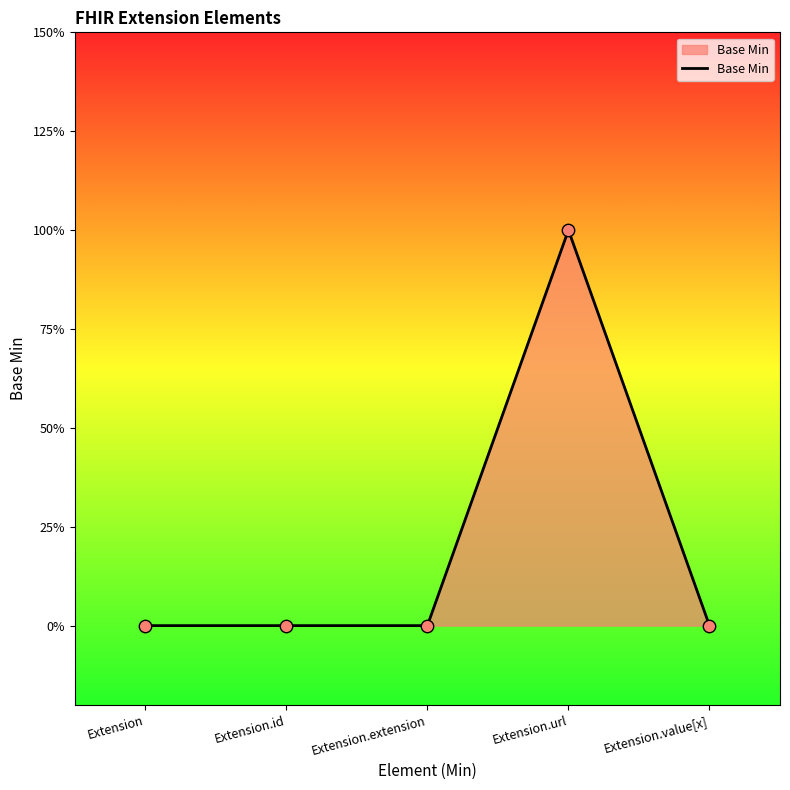

Which has a higher value, Extension.value[x] or Extension.url?

Extension.url